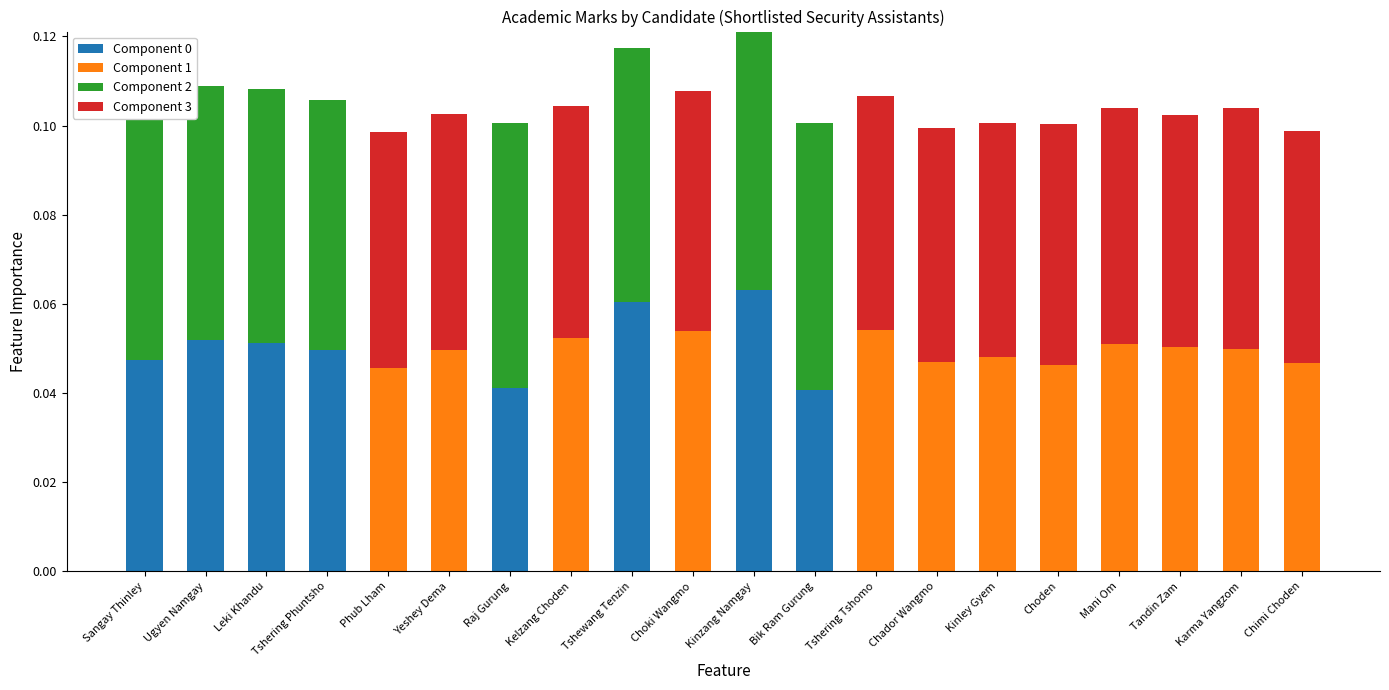

At which category is the sum across all series the highest?

Kinzang Namgay